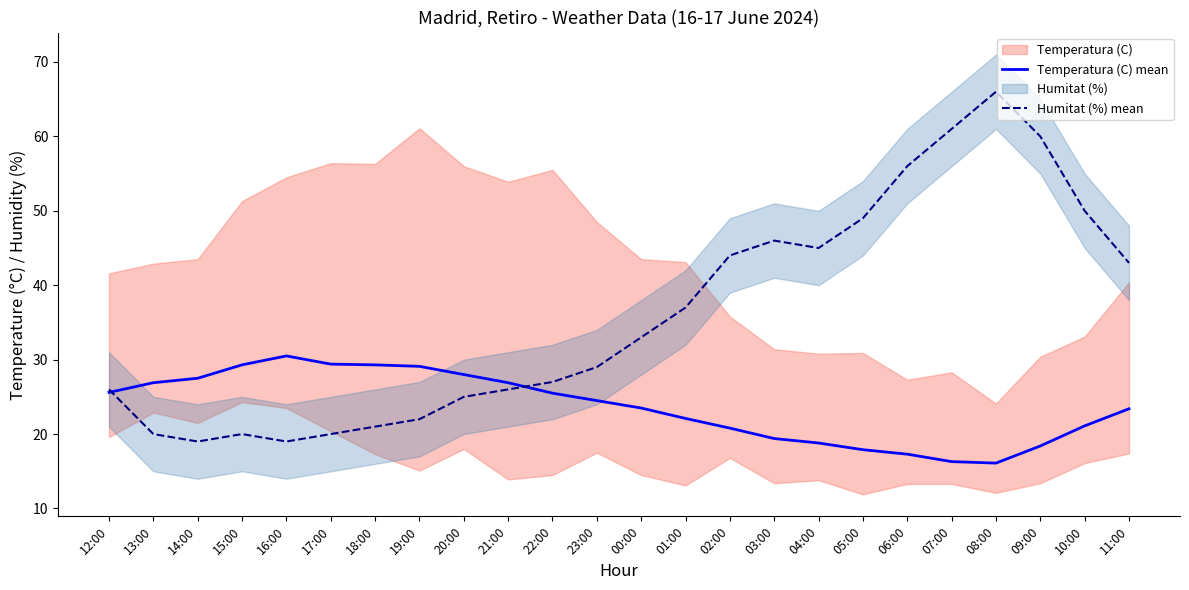

Rank the series by their average value, from highest to lowest.

Humitat (%) mean, Temperatura (C) mean